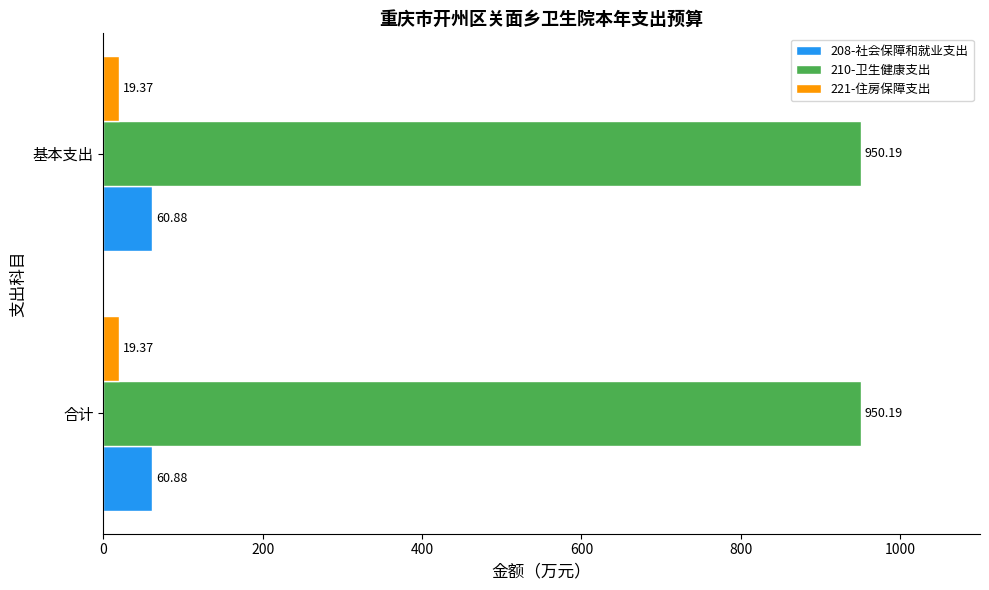

Is it true that 210-卫生健康支出 equals 1580.5 at 合计?

False